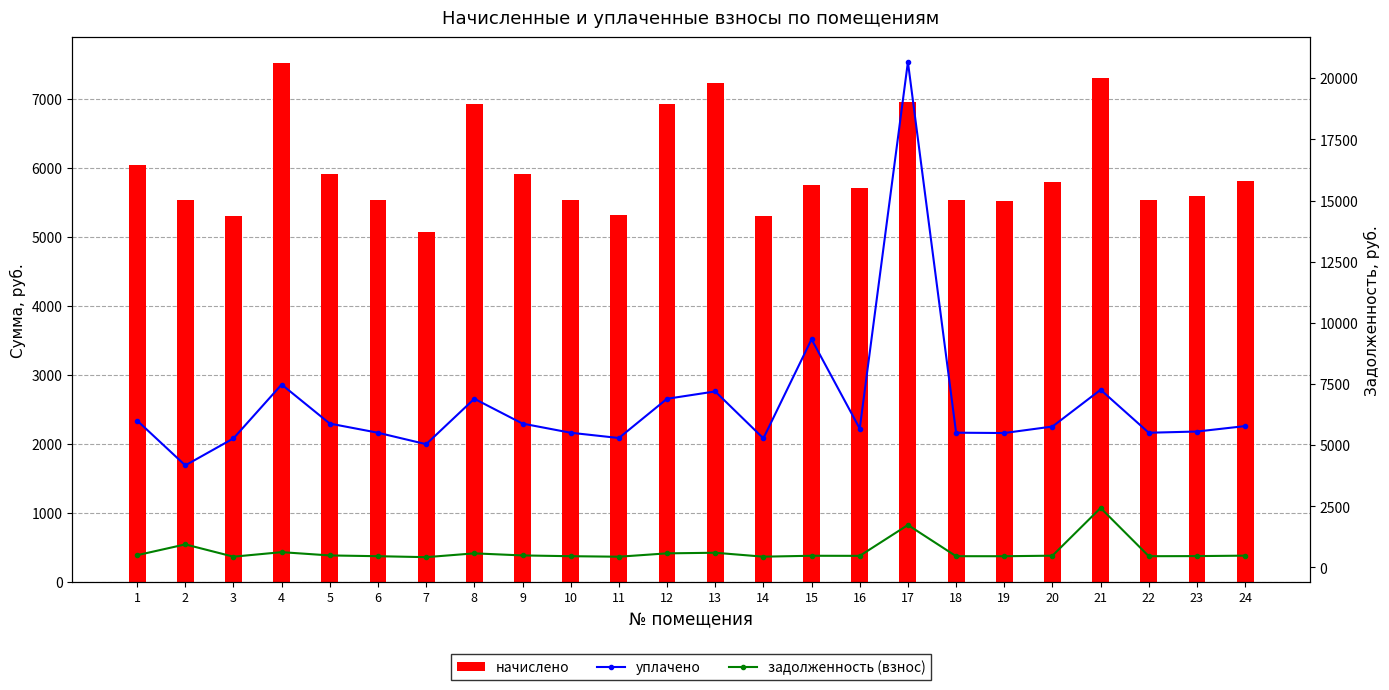

Reading left to right, list all the values displayed in this chart.

начислено: 1=6035.6	2=5534.5	3=5302.2	4=7516.1	5=5910.4	6=5534.5	7=5064.2	8=6929.6	9=5910.4	10=5534.5	11=5311.1	12=6929.6	13=7231.4	14=5304.5	15=5749.3	16=5705.4	17=6950.0	18=5536.8	19=5523.2	20=5789.6	21=7299.7	22=5534.5	23=5584.7	24=5807.9
уплачено: 1=6006.5	2=4174.1	3=5276.6	4=7479.8	5=5881.8	6=5507.8	7=5039.8	8=6896.2	9=5881.8	10=5507.8	11=5292.8	12=6896.2	13=7196.5	14=5278.9	15=9330.0	16=5677.8	17=20664.5	18=5510.1	19=5496.6	20=5761.7	21=7264.5	22=5507.8	23=5557.7	24=5779.8
задолженность (взнос): 1=503.0	2=943.6	3=441.9	4=626.3	5=492.5	6=461.2	7=422.0	8=577.5	9=492.5	10=461.2	11=440.3	12=577.5	13=602.6	14=442.0	15=479.2	16=475.4	17=1737.5	18=461.4	19=460.3	20=482.5	21=2433.2	22=461.2	23=465.4	24=484.0